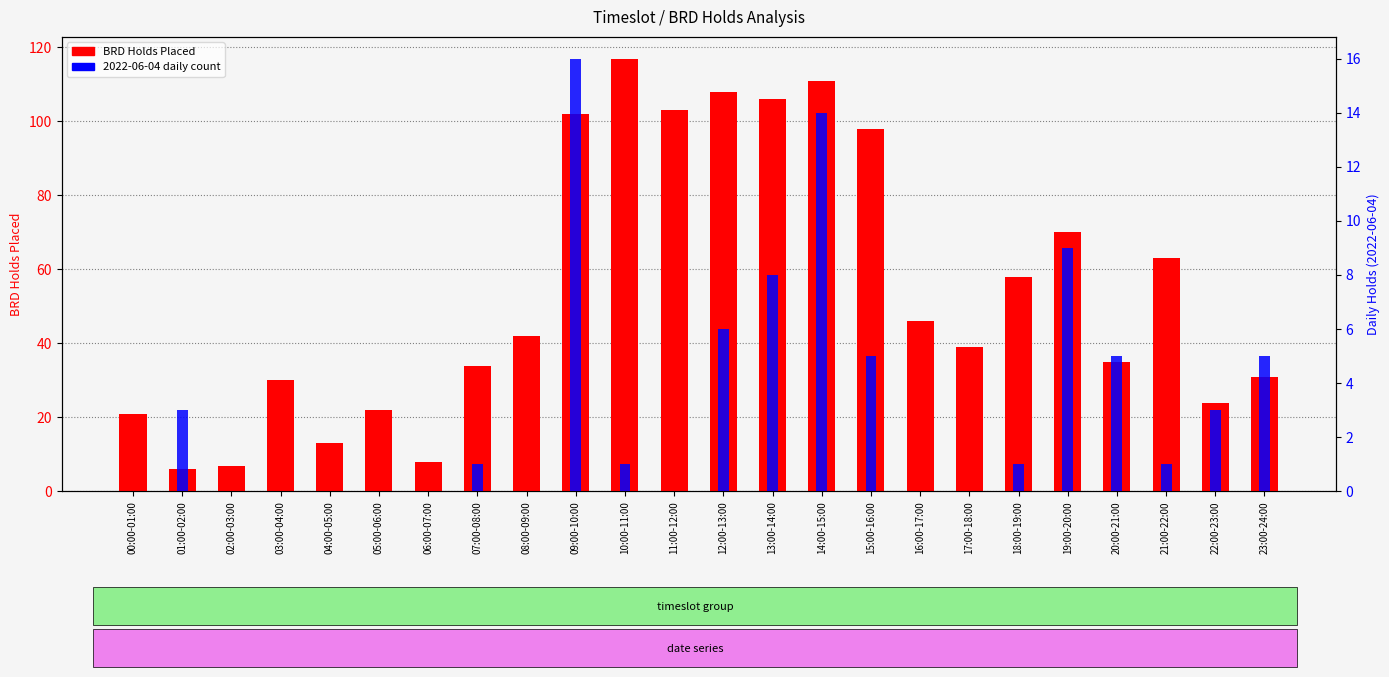

Where does the 2022-06-04 (percentile proxy) series first go above 1?

01:00-02:00